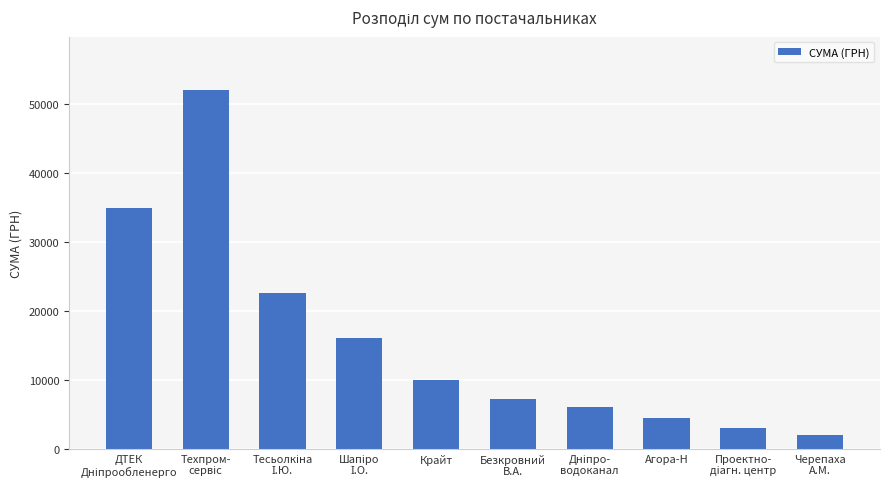

At which category does the chart reach its minimum across all series?

Черепаха
А.М.